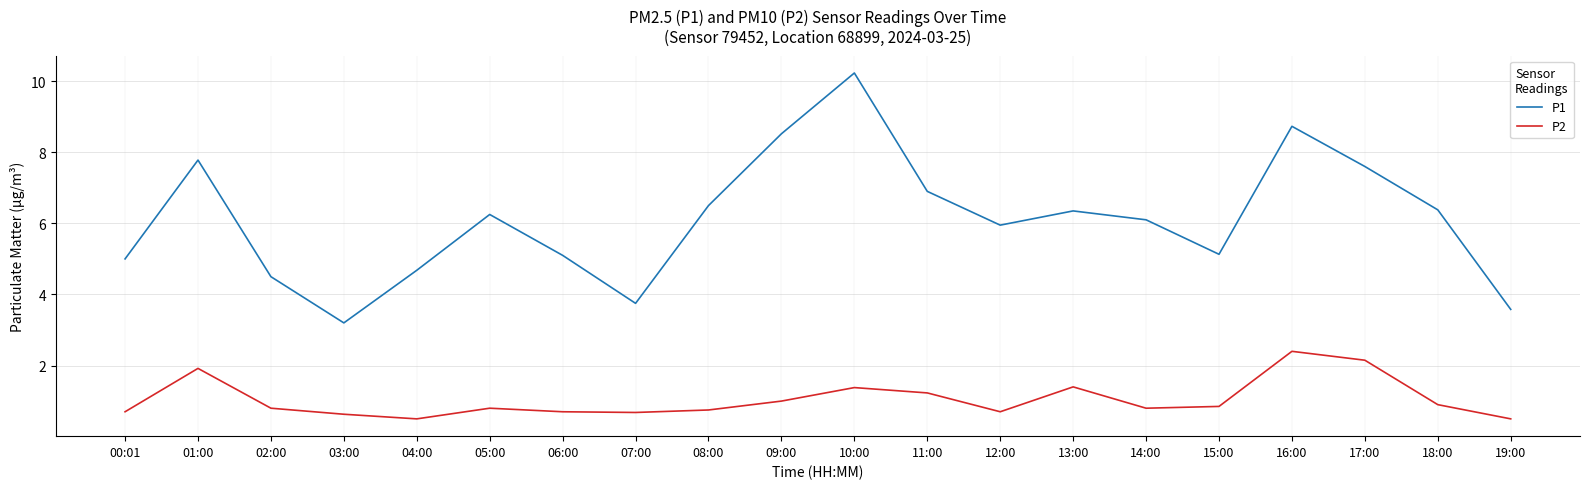

List the series in order of their overall mean, lowest first.

P2, P1